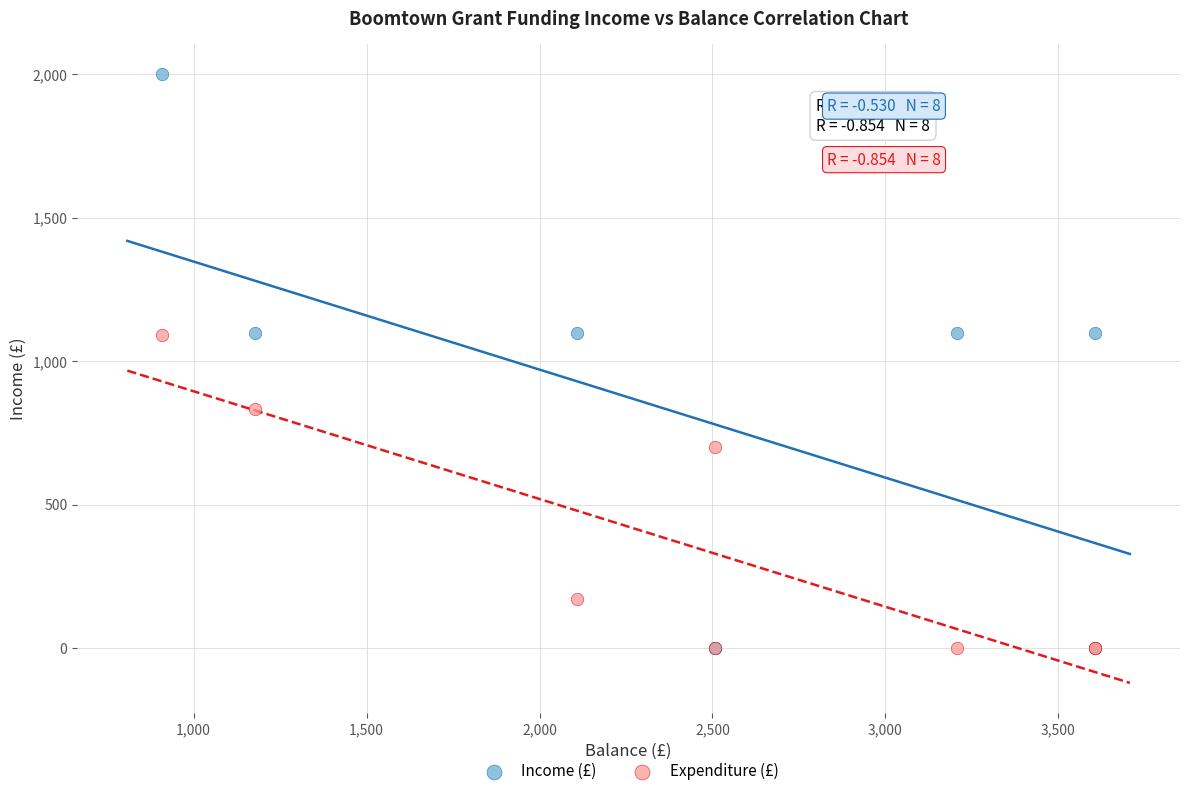

In the Expenditure (£) series, what Y value is closest to 546?

700